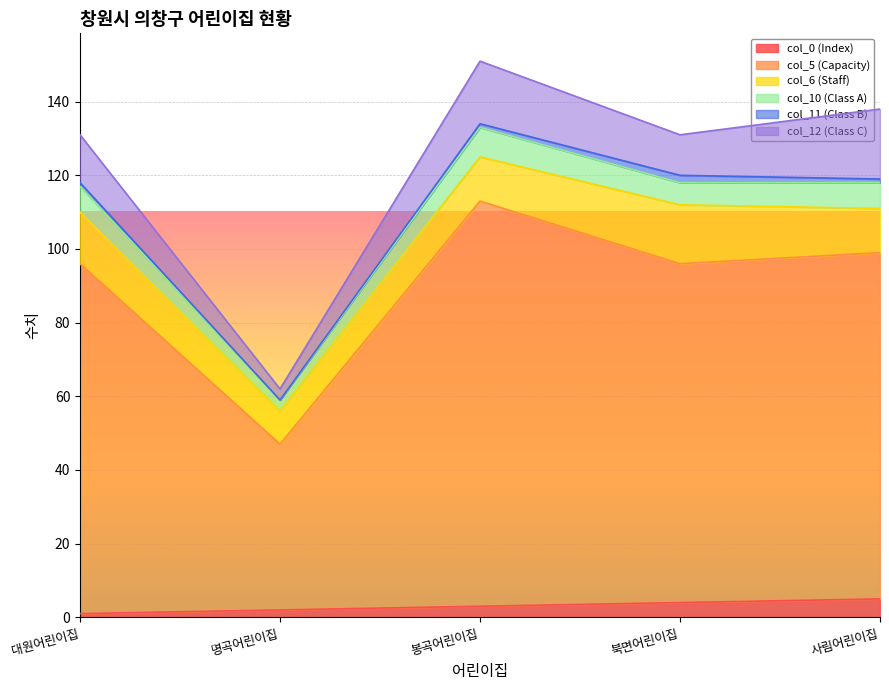

The value of col_12 (Class C) at 북면어린이집 is 11. True or false?

True